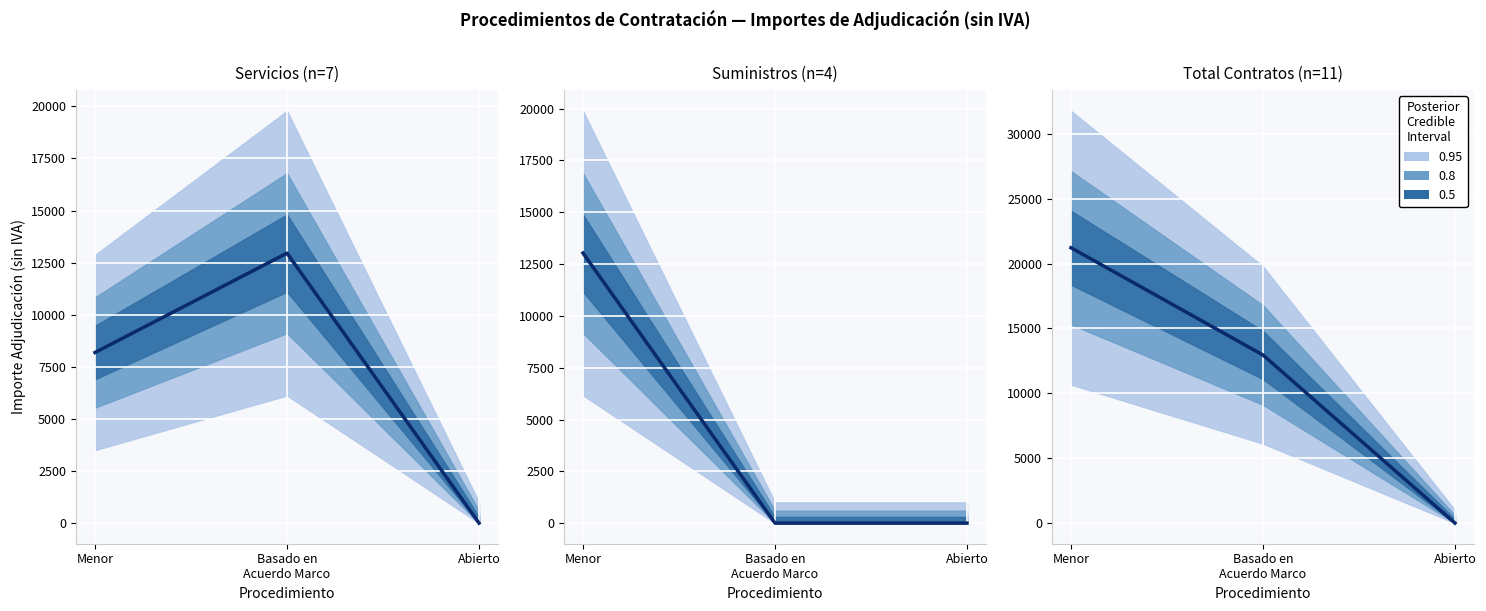

Between Basado en Acuerdo Marco and Abierto, which series saw the biggest shift?

Servicios